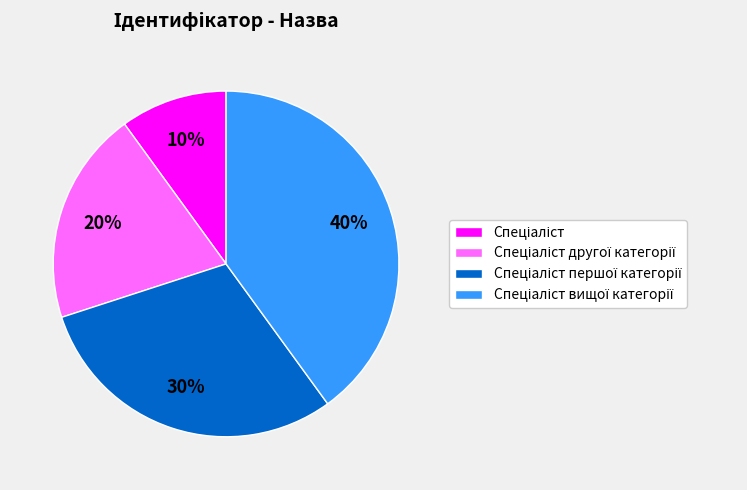

To the nearest percent, what is the difference between the largest and smallest slice percentages?

30%